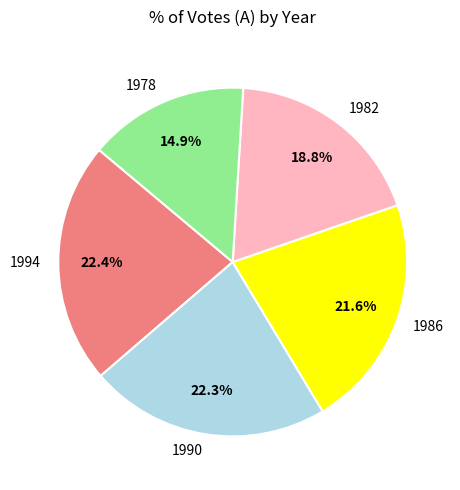

Combined, what portion of the pie is 1986 and 1978?

36.5%